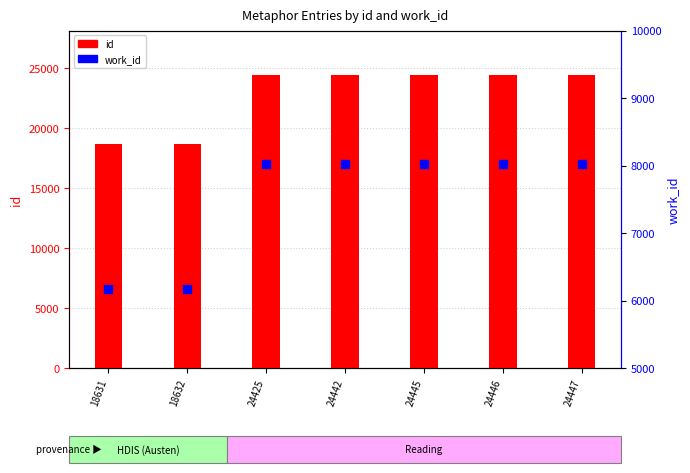

Which series contains the highest Y value?

id